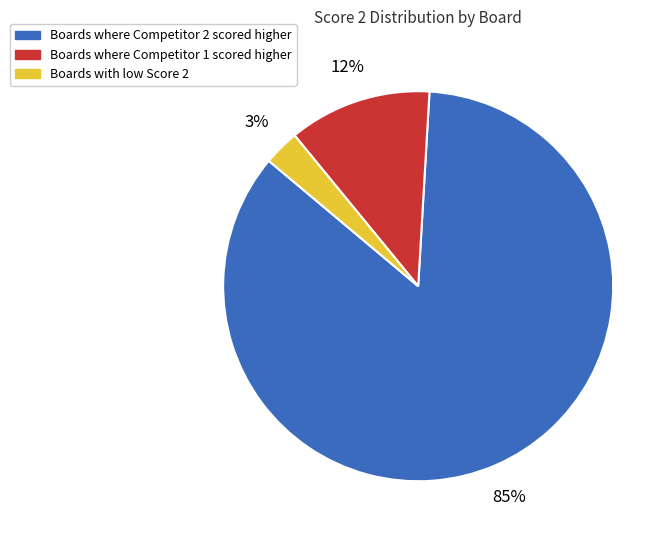

Is there a majority slice in this chart?

Yes